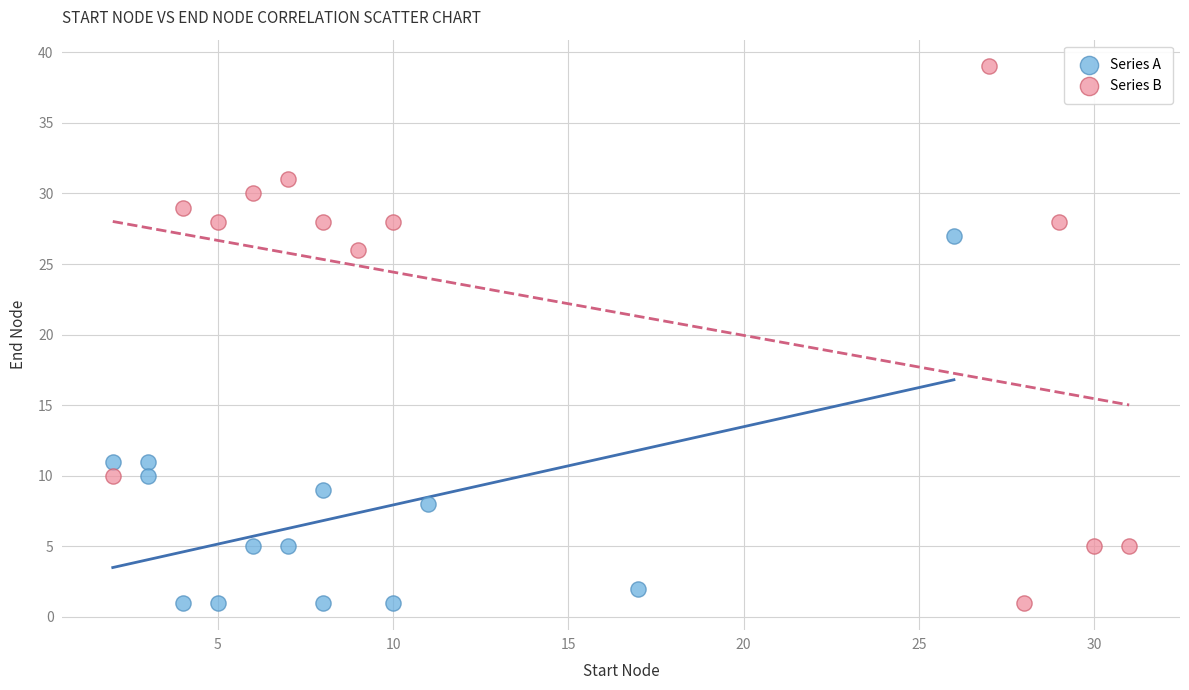

Which series has the largest Y range (max minus min)?

Series B